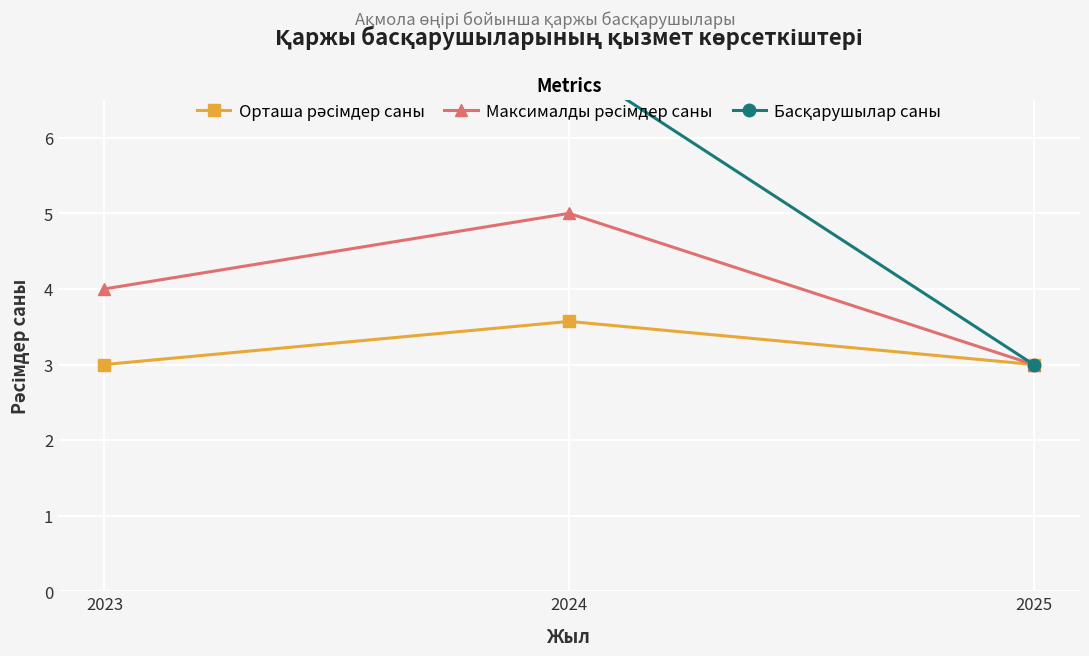

List the series in order of their overall mean, lowest first.

Орташа рәсімдер саны, Максималды рәсімдер саны, Басқарушылар саны